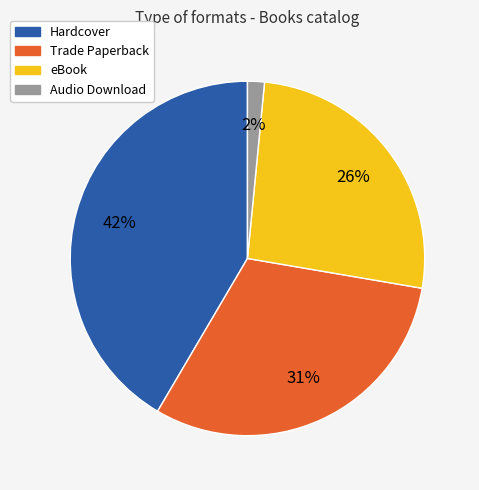

Rank the categories by value from lowest to highest.

Audio Download, eBook, Trade Paperback, Hardcover